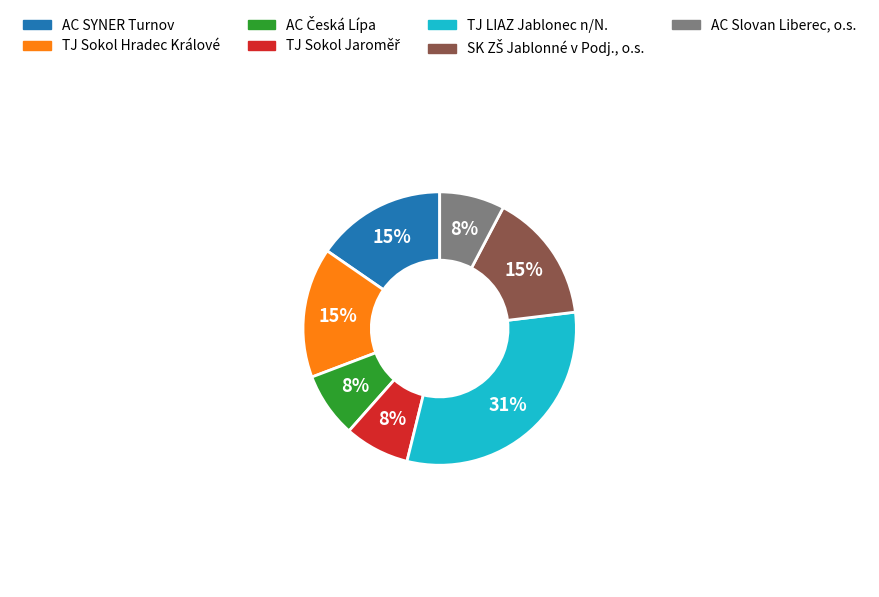

To the nearest percent, what is the combined percentage of AC SYNER Turnov and AC Slovan Liberec, o.s.?

23%